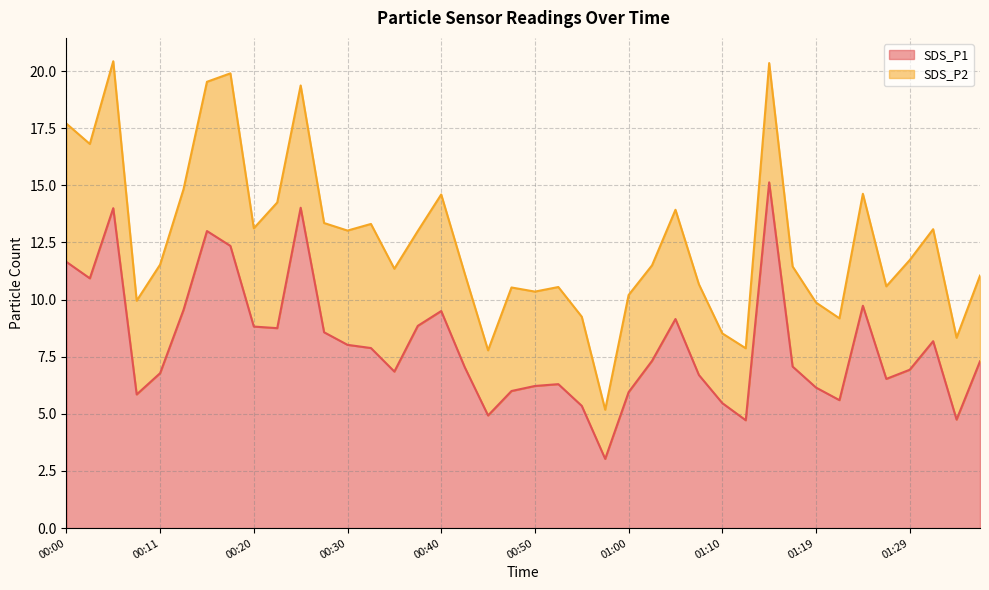

How many data points are less than 7?

18